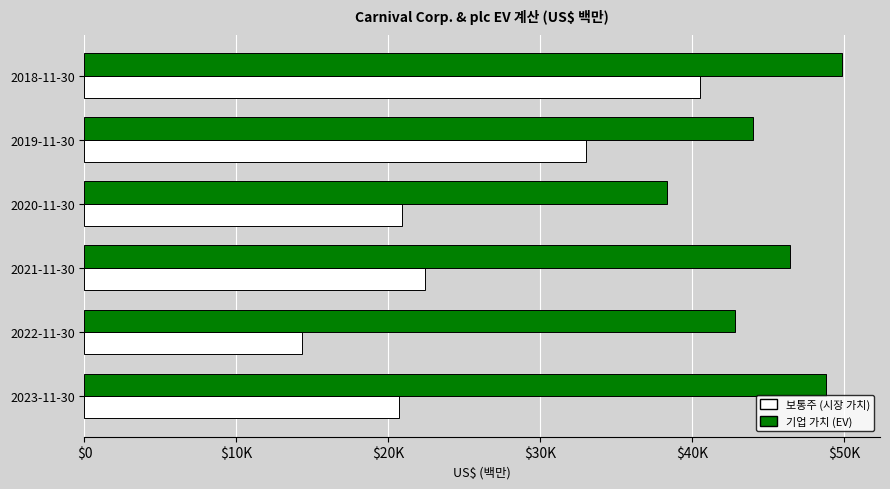

Reading left to right, extract all data points from this chart.

보통주 (시장 가치): 20678	14322	22385	20897	33023	40529
기업 가치 (EV): 48824	42851	46458	38340	44007	49870